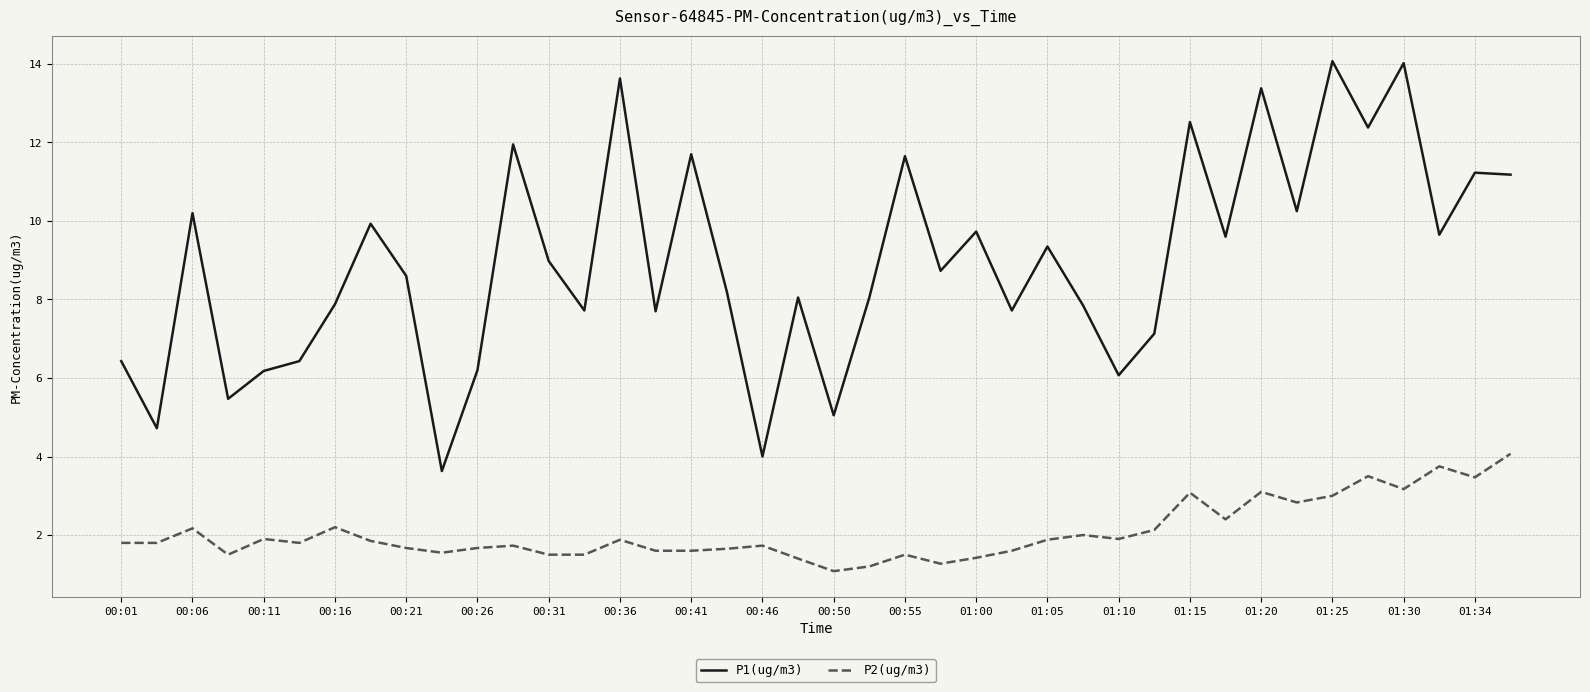

List the series in order of their peak value, highest first.

P1(ug/m3), P2(ug/m3)